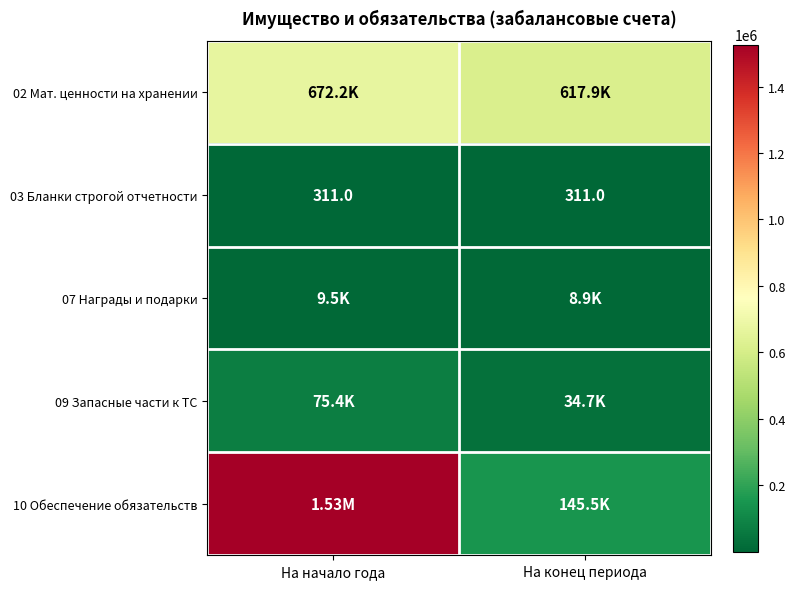

Between На начало года and На конец периода, which series saw the biggest shift?

10 Обеспечение обязательств